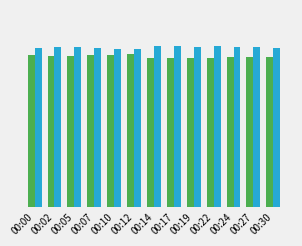

Which category has the highest value across all series?

00:14